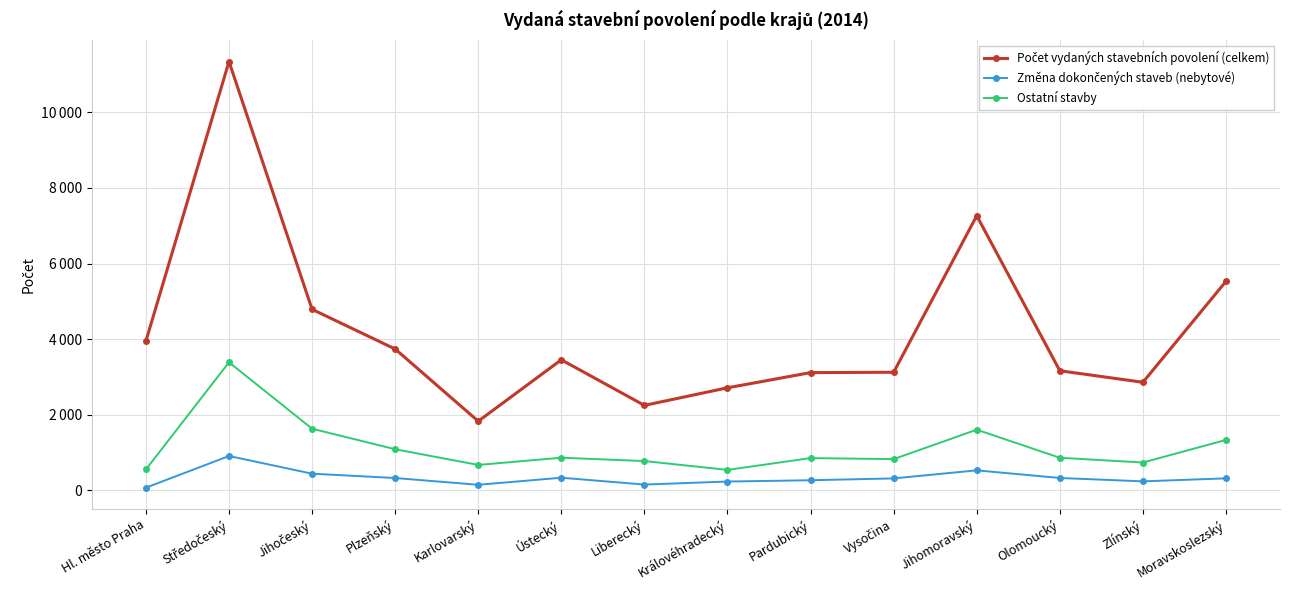

List the labels in order of Ostatní stavby value, largest first.

Středočeský, Jihočeský, Jihomoravský, Moravskoslezský, Plzeňský, Ústecký, Olomoucký, Pardubický, Vysočina, Liberecký, Zlínský, Karlovarský, Hl. město Praha, Královéhradecký